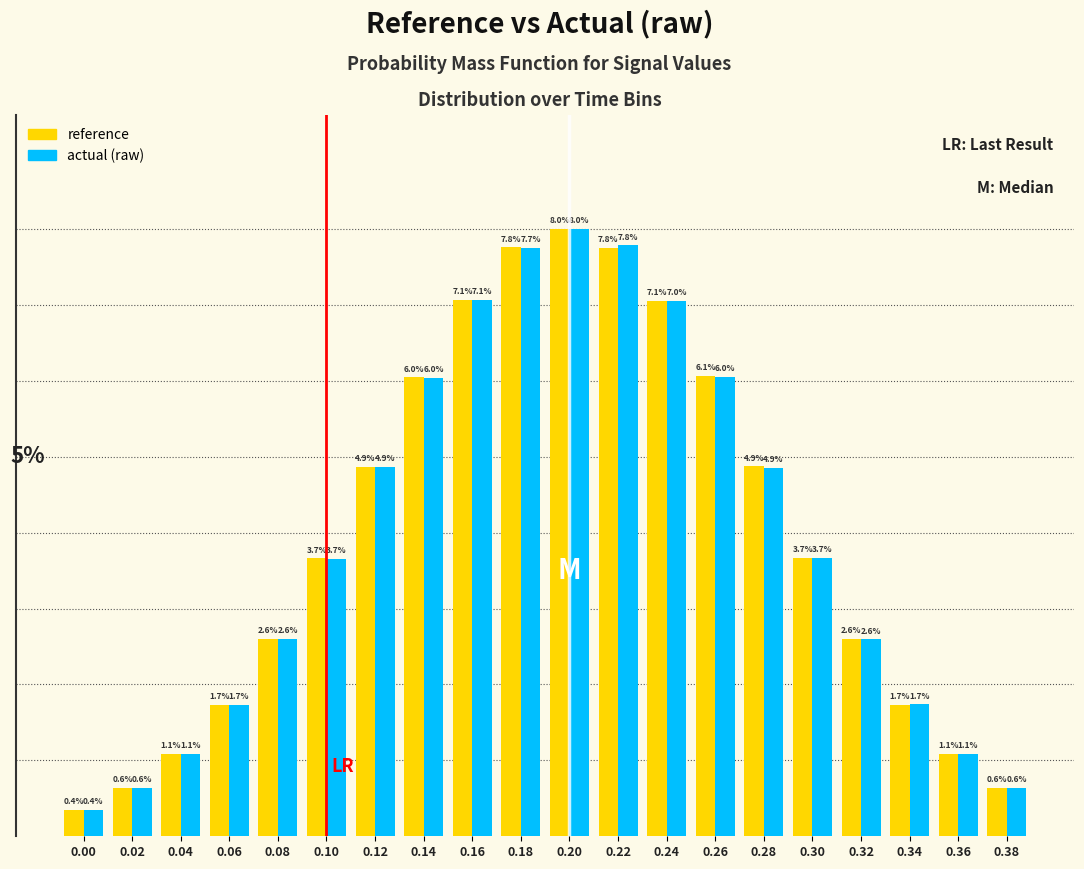

Rank the series by their average value, from lowest to highest.

actual (raw), reference